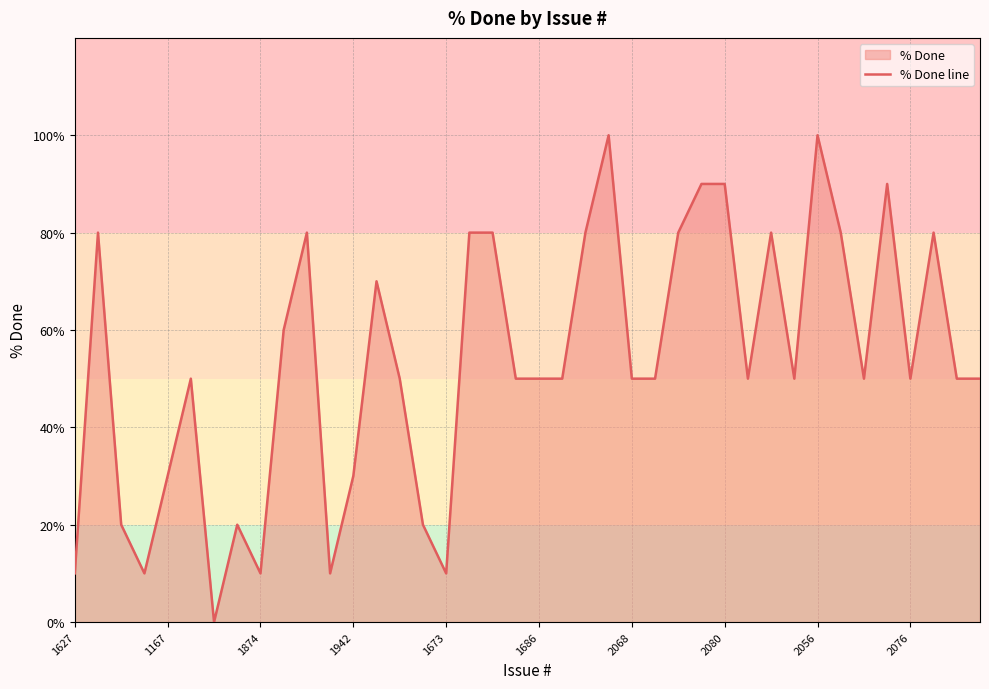

What is the difference between the maximum and minimum values?

100